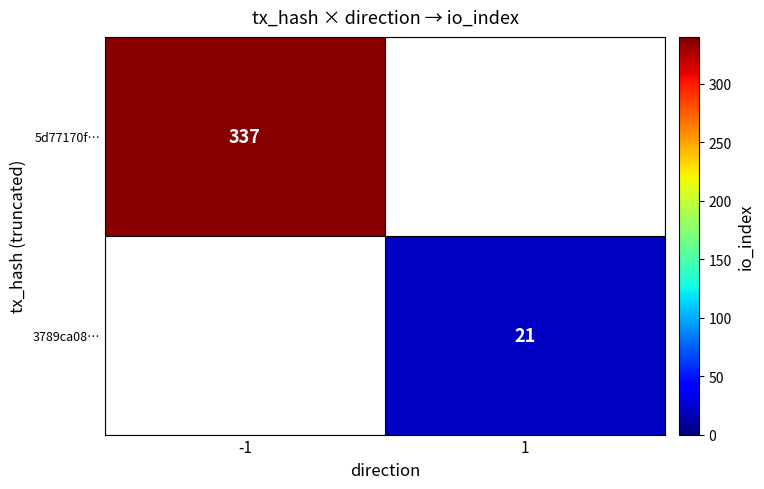

The value of 3789ca08… at 1 is 33.8. True or false?

False